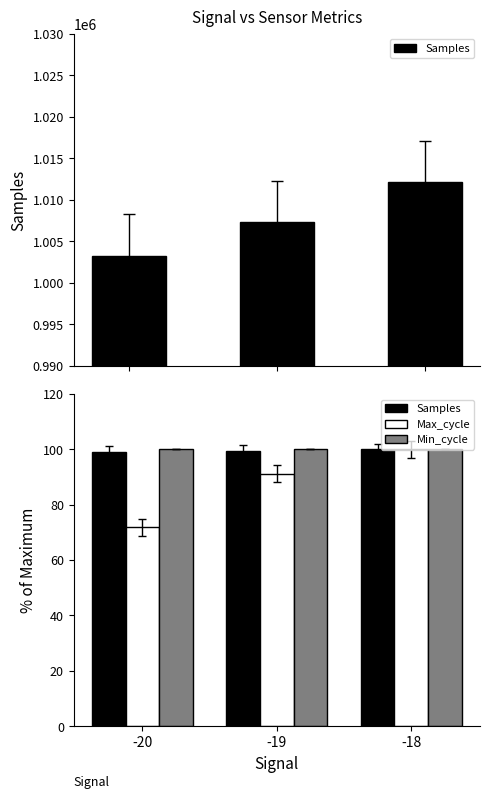

At which label is Max_cycle closest to 85?

-19